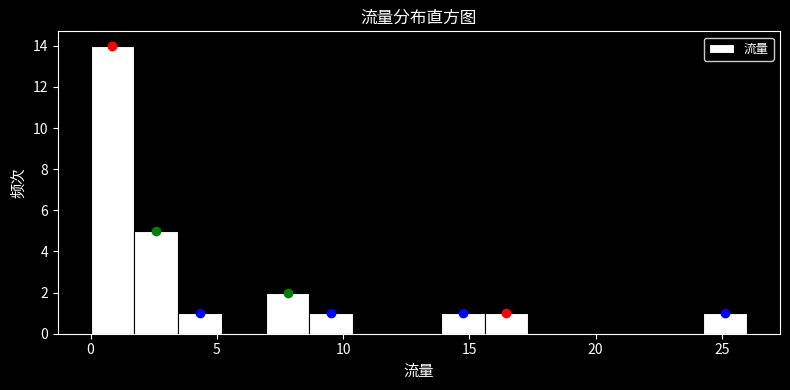

Around what value on the x-axis is the tallest bar? Give the approximate position of its centre, as read against the axis.

1.0